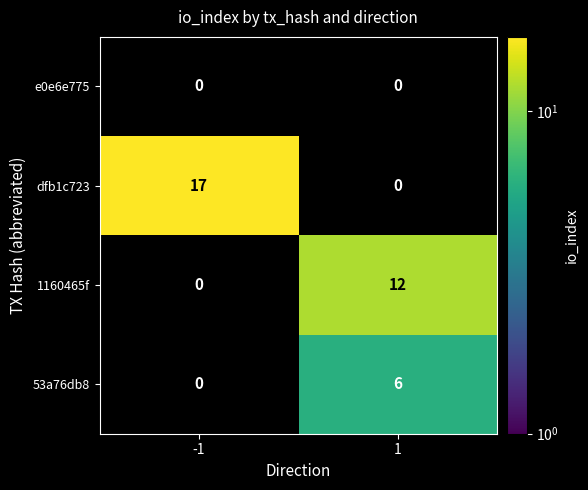

What is the greatest value displayed?

17.0